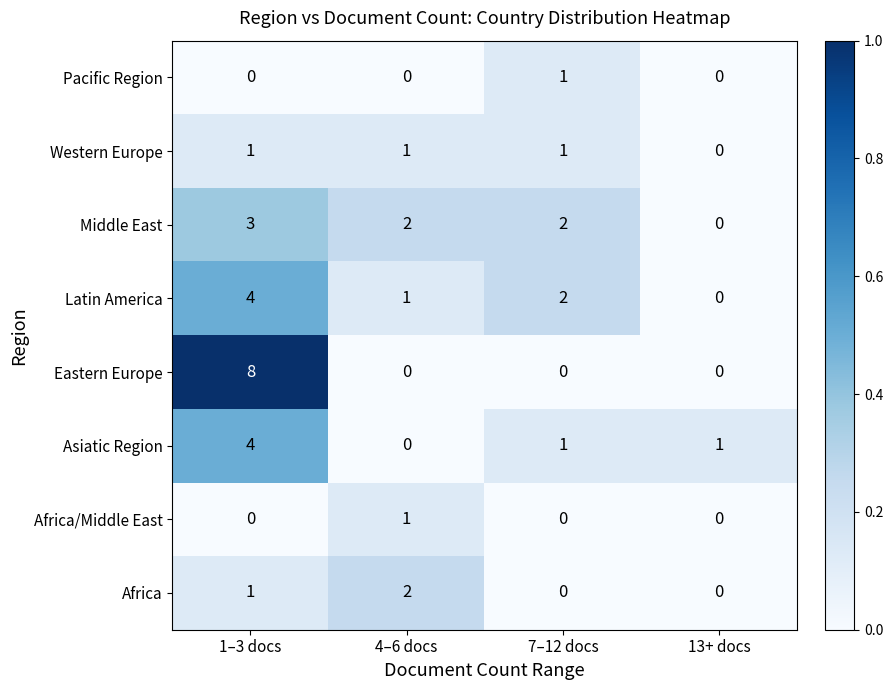

How many Western Europe values are between 1 and 2?

3